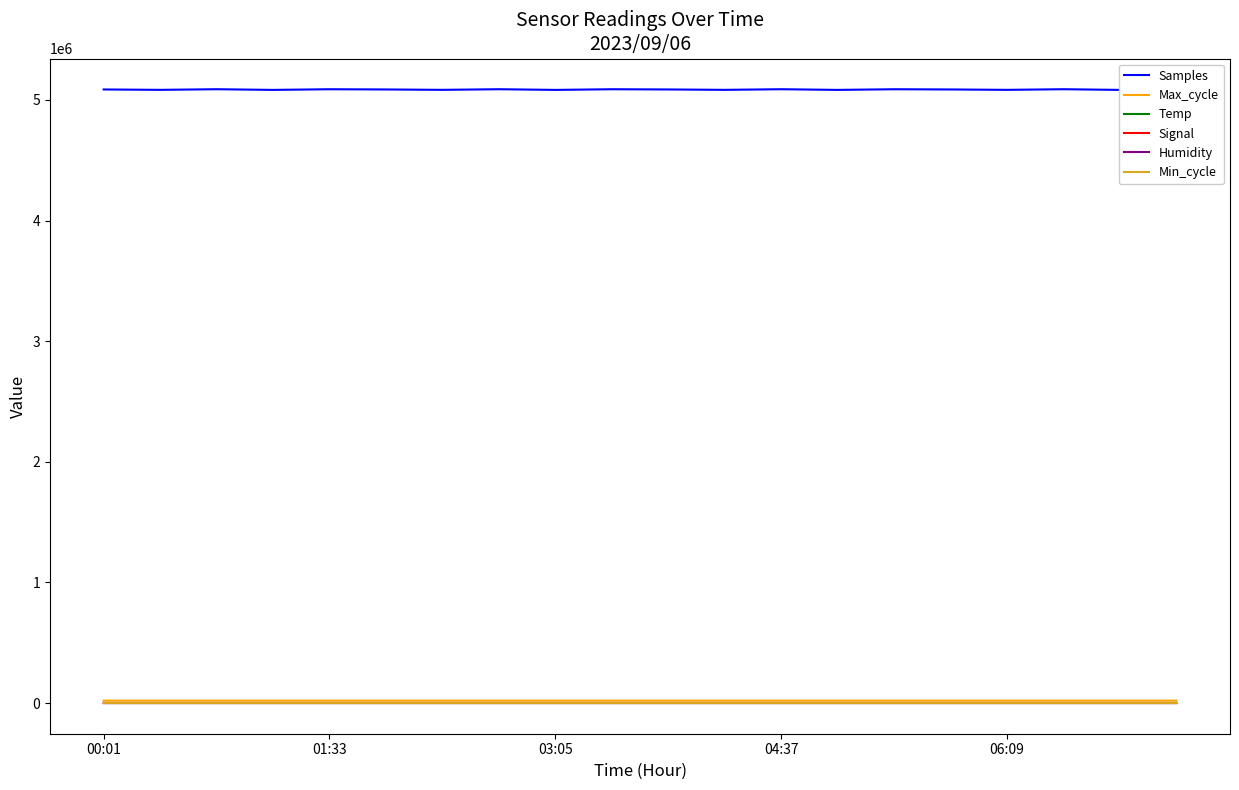

True or false: Min_cycle and Temp cross at least once.

False